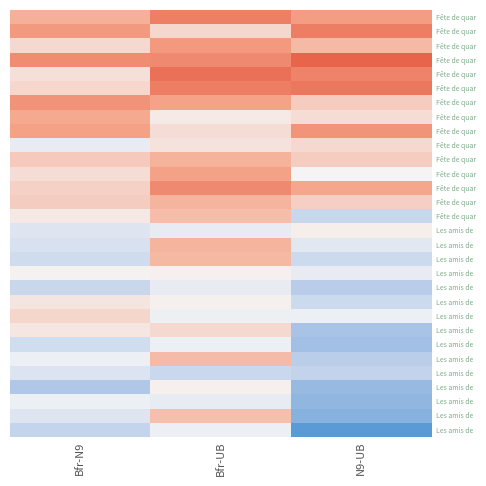

At how many categories does at least one series exceed 76163542?

3